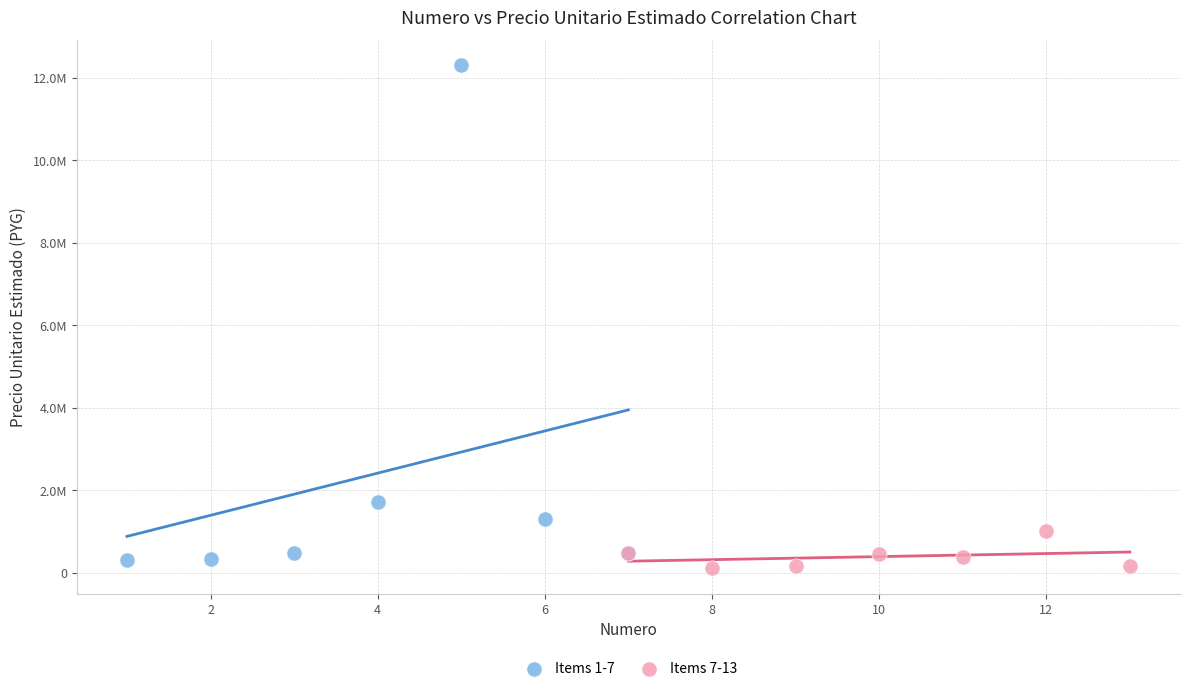

What are all the series names shown in the legend?

Items 1-7, Items 7-13